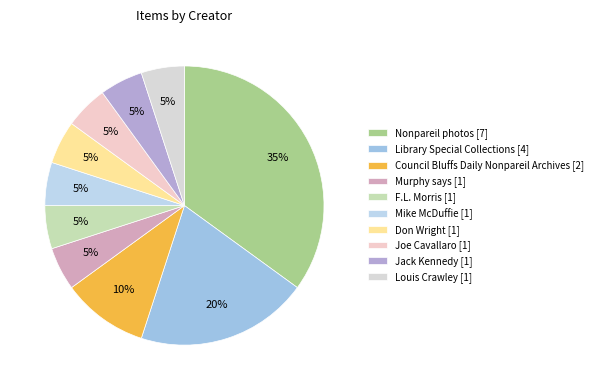

Does any single category account for the majority?

No